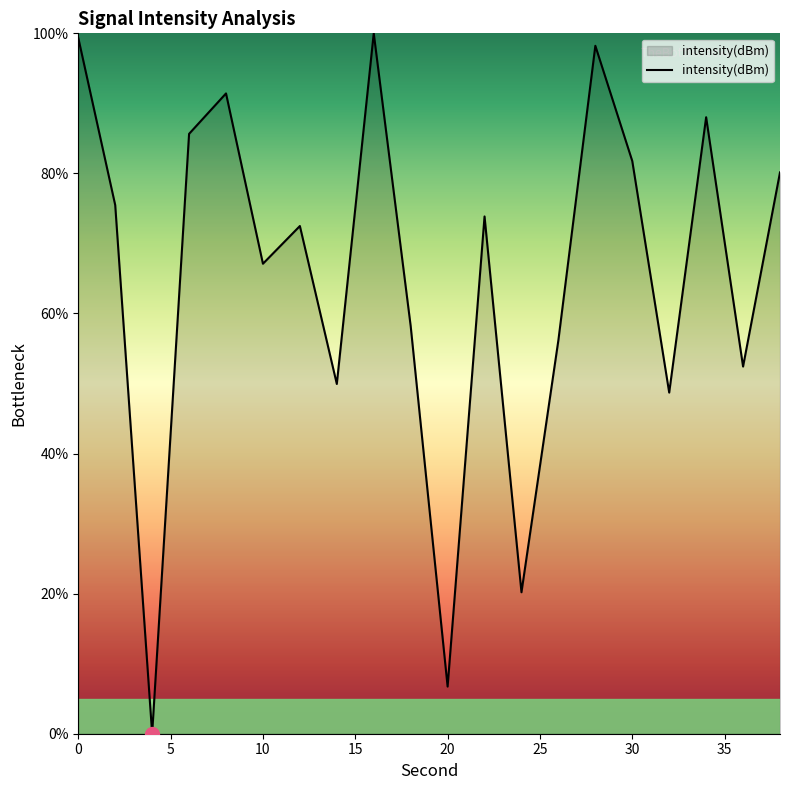

What is the maximum value shown in the chart?

100.0